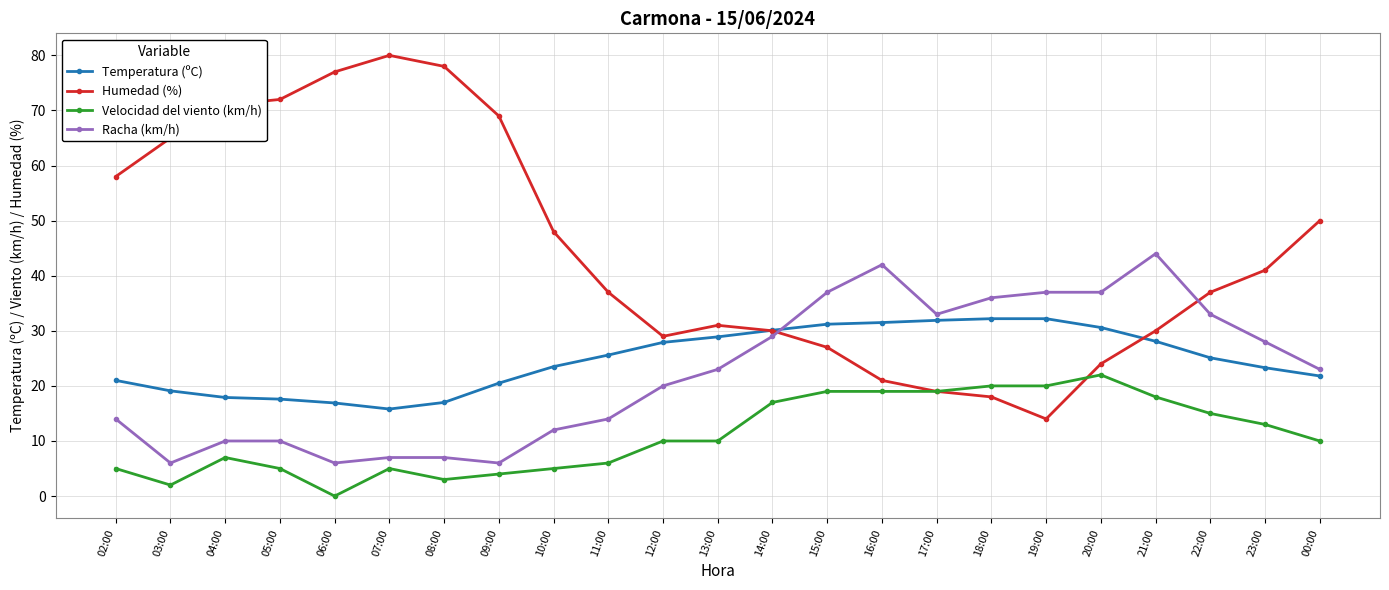

Is it true that Velocidad del viento (km/h) equals 2.0 at 03:00?

True